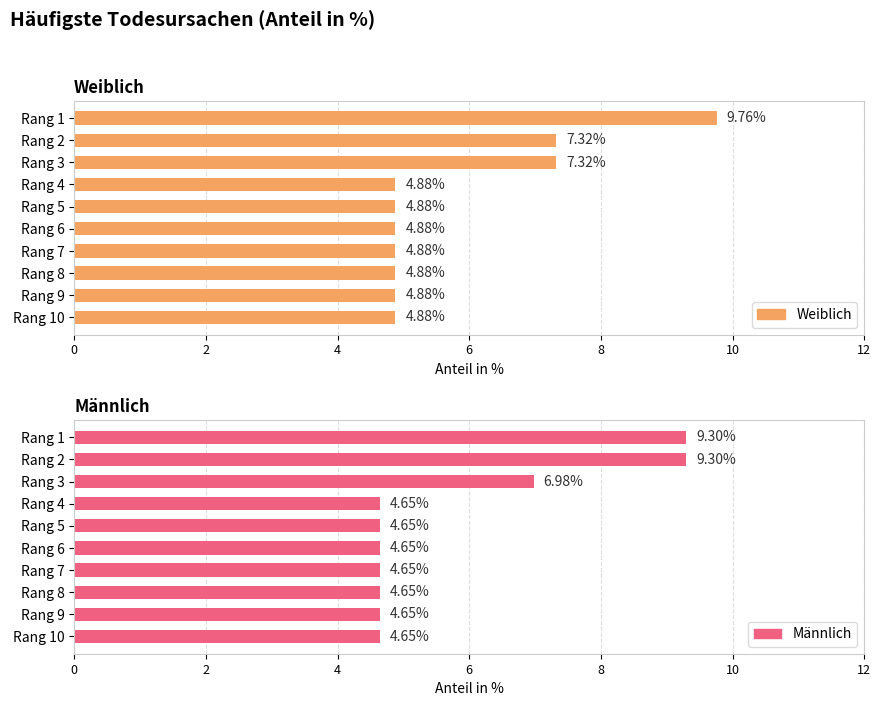

What is the label of the 8th bar from the right?

4